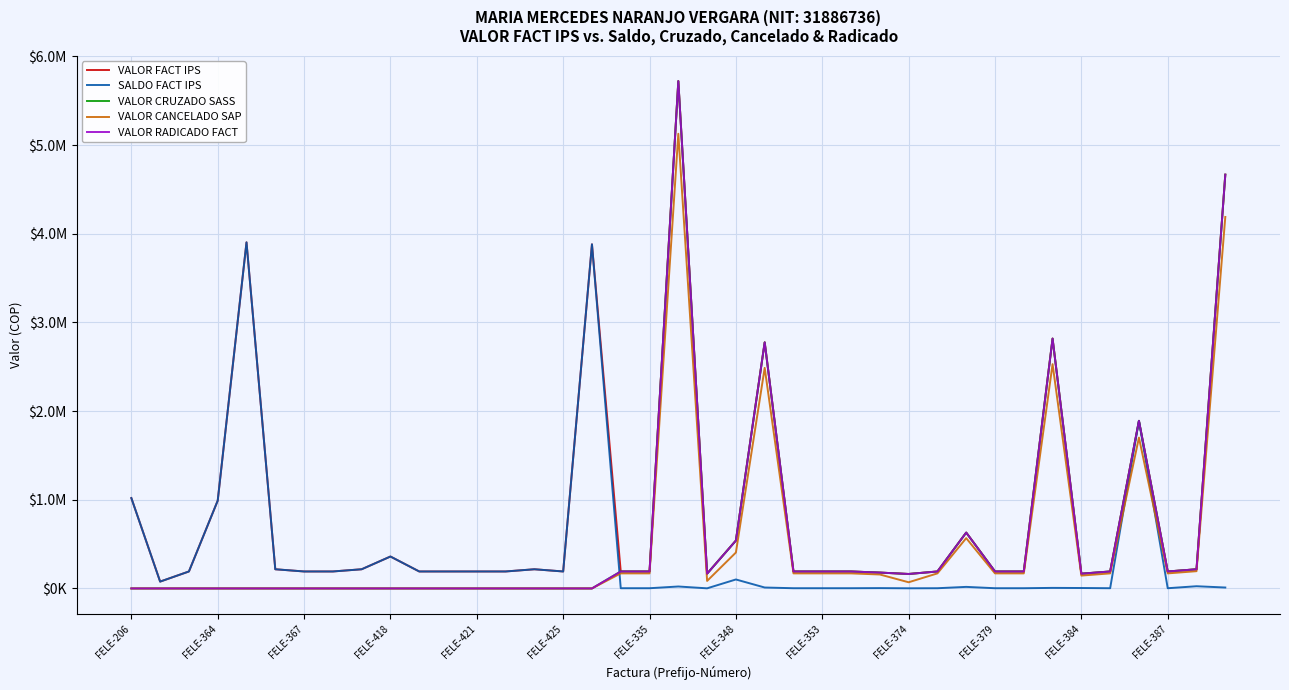

How many interior local valleys does the VALOR CRUZADO SASS series have?

4